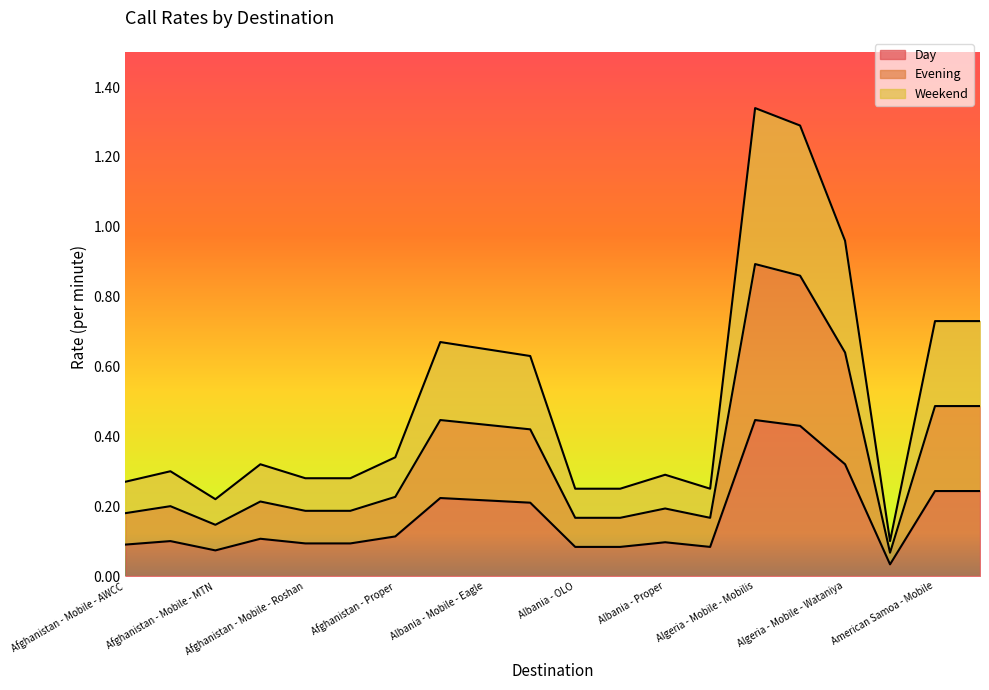

What position from the right is Afghanistan - Mobile - AWCC?

20